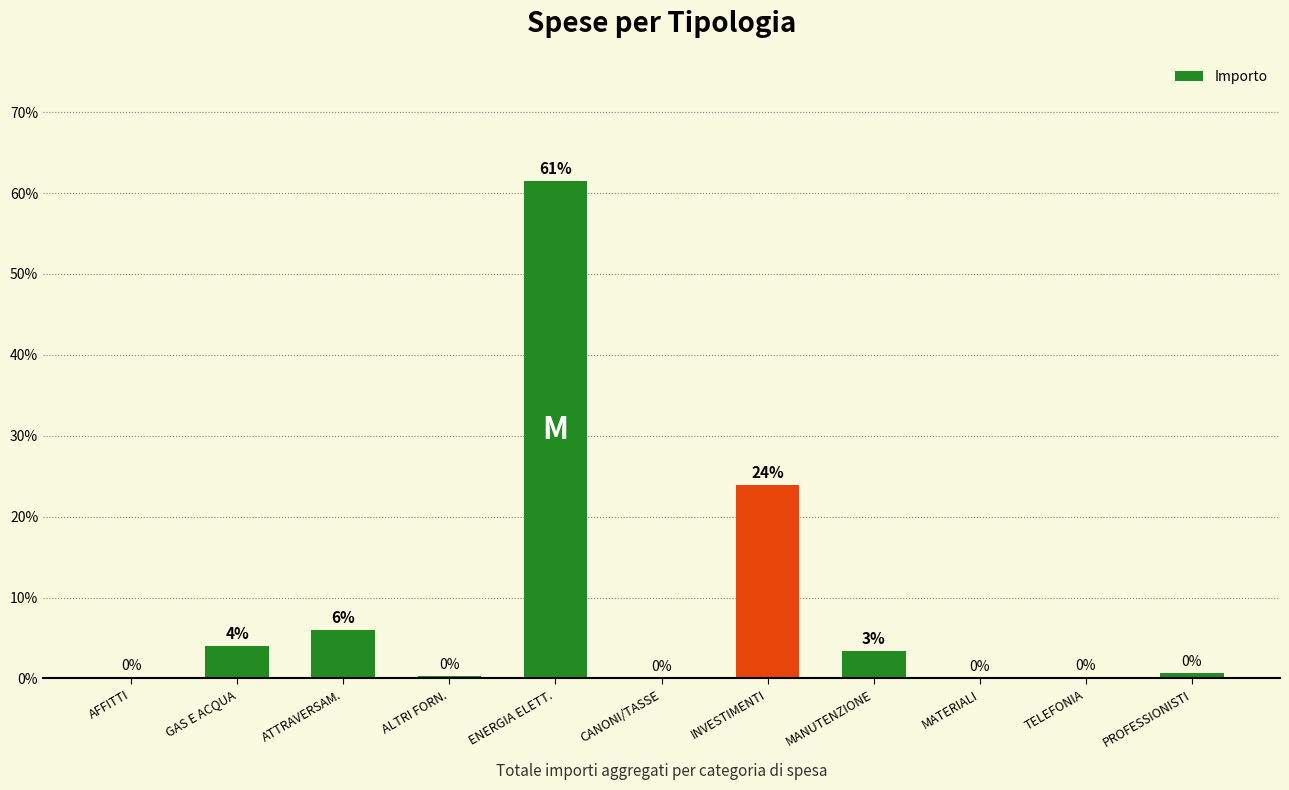

What is the average value?

9.1